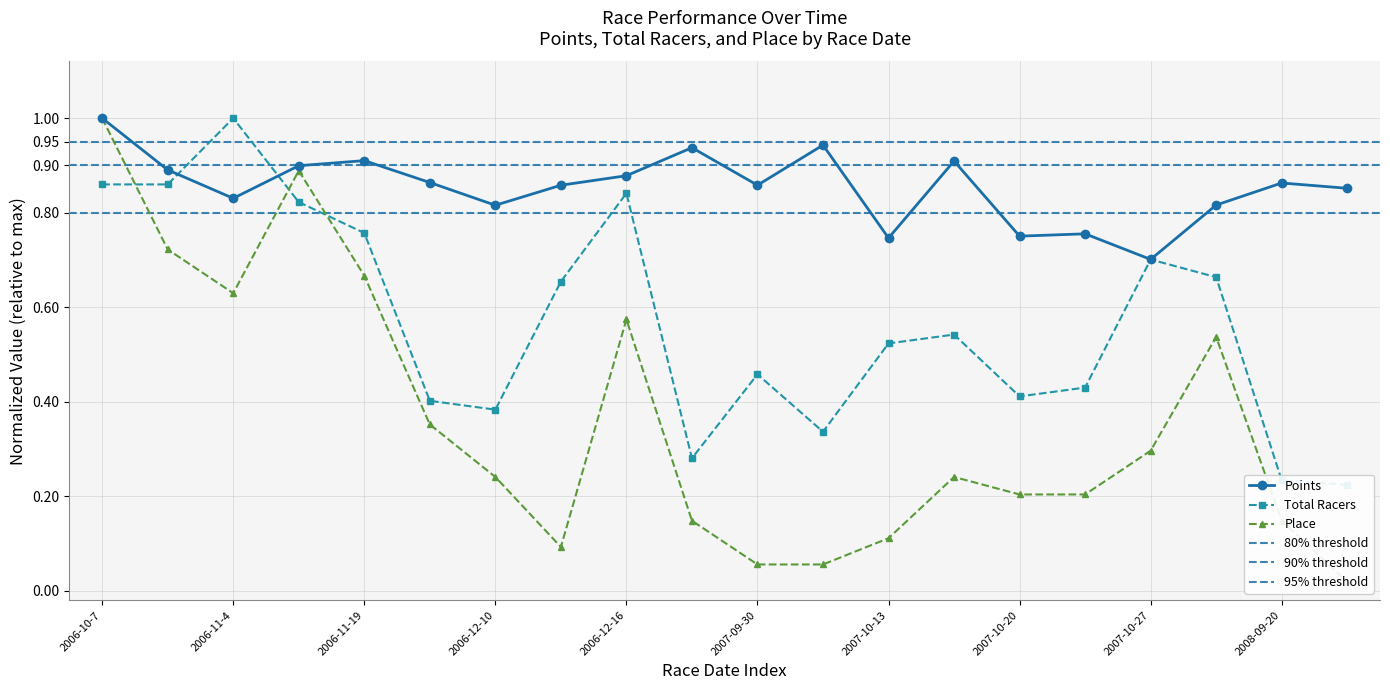

Rank the series at 2006-12-15 from highest to lowest value.

Points, Total Racers, Place